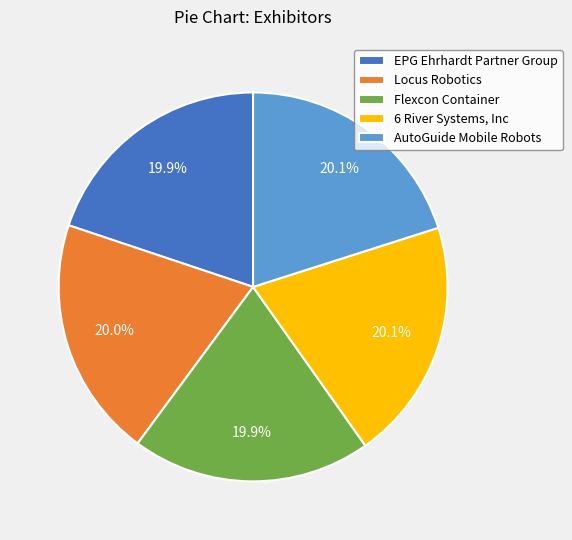

How many segments does this pie chart have?

5